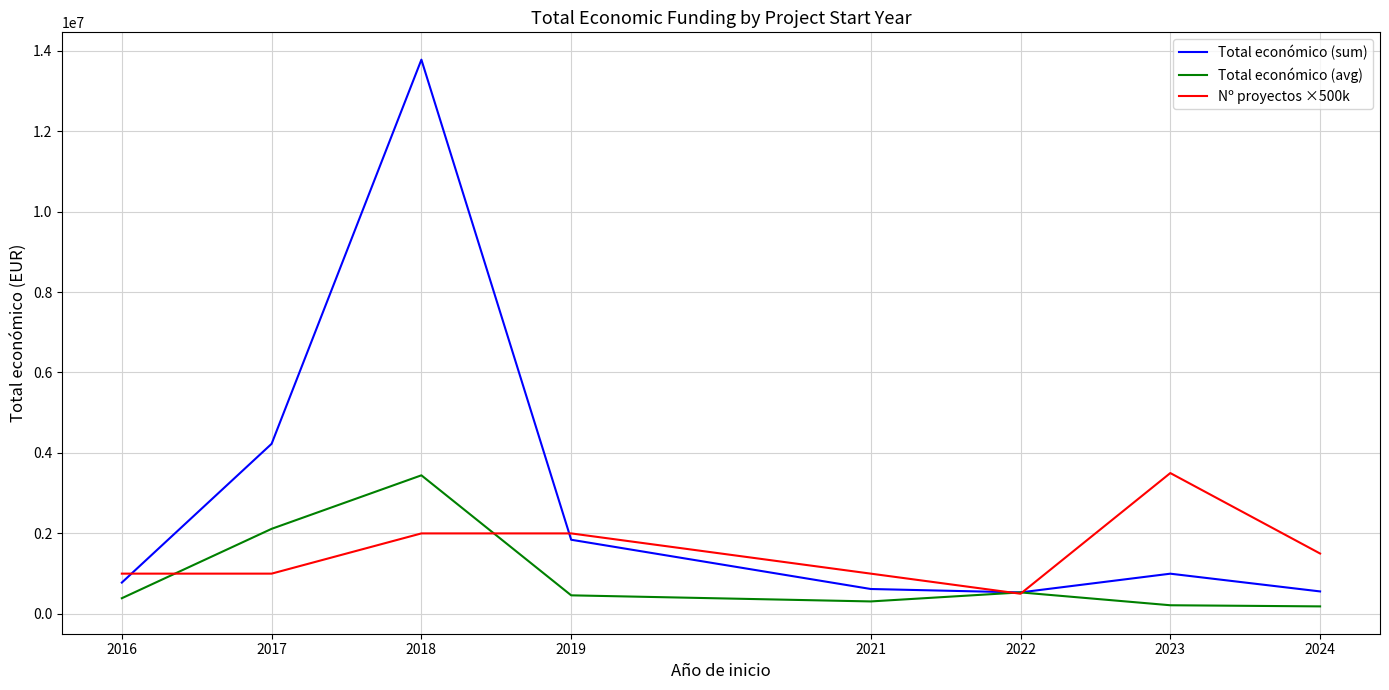

List the series in order of their overall mean, highest first.

Total económico (sum), Nº proyectos ×500k, Total económico (avg)